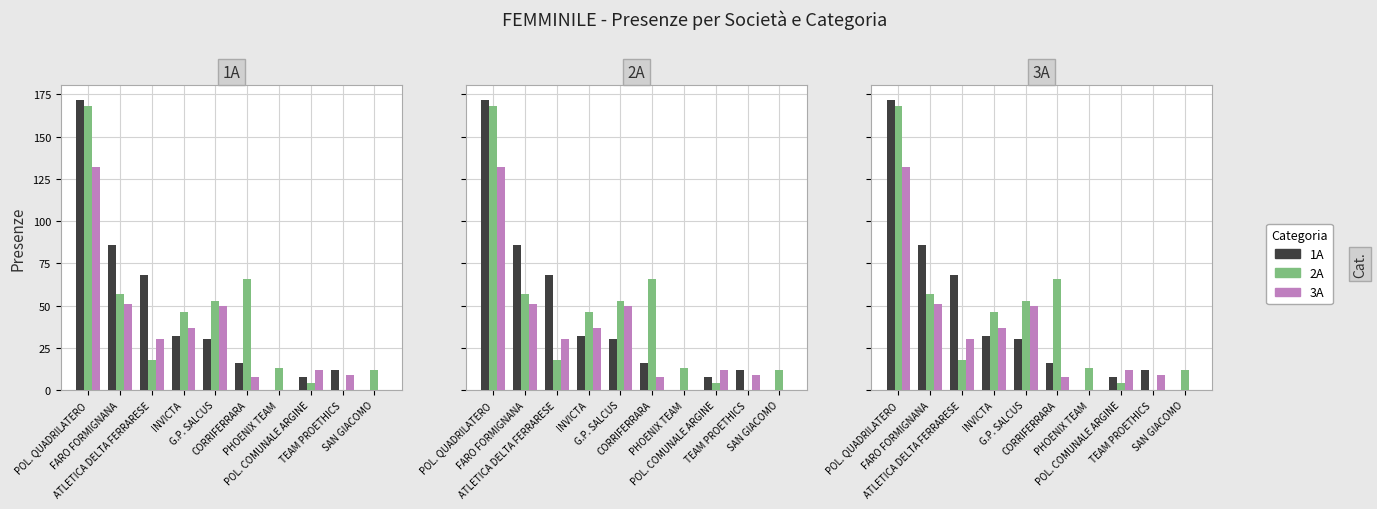

At which category is the sum across all series the highest?

POL. QUADRILATERO